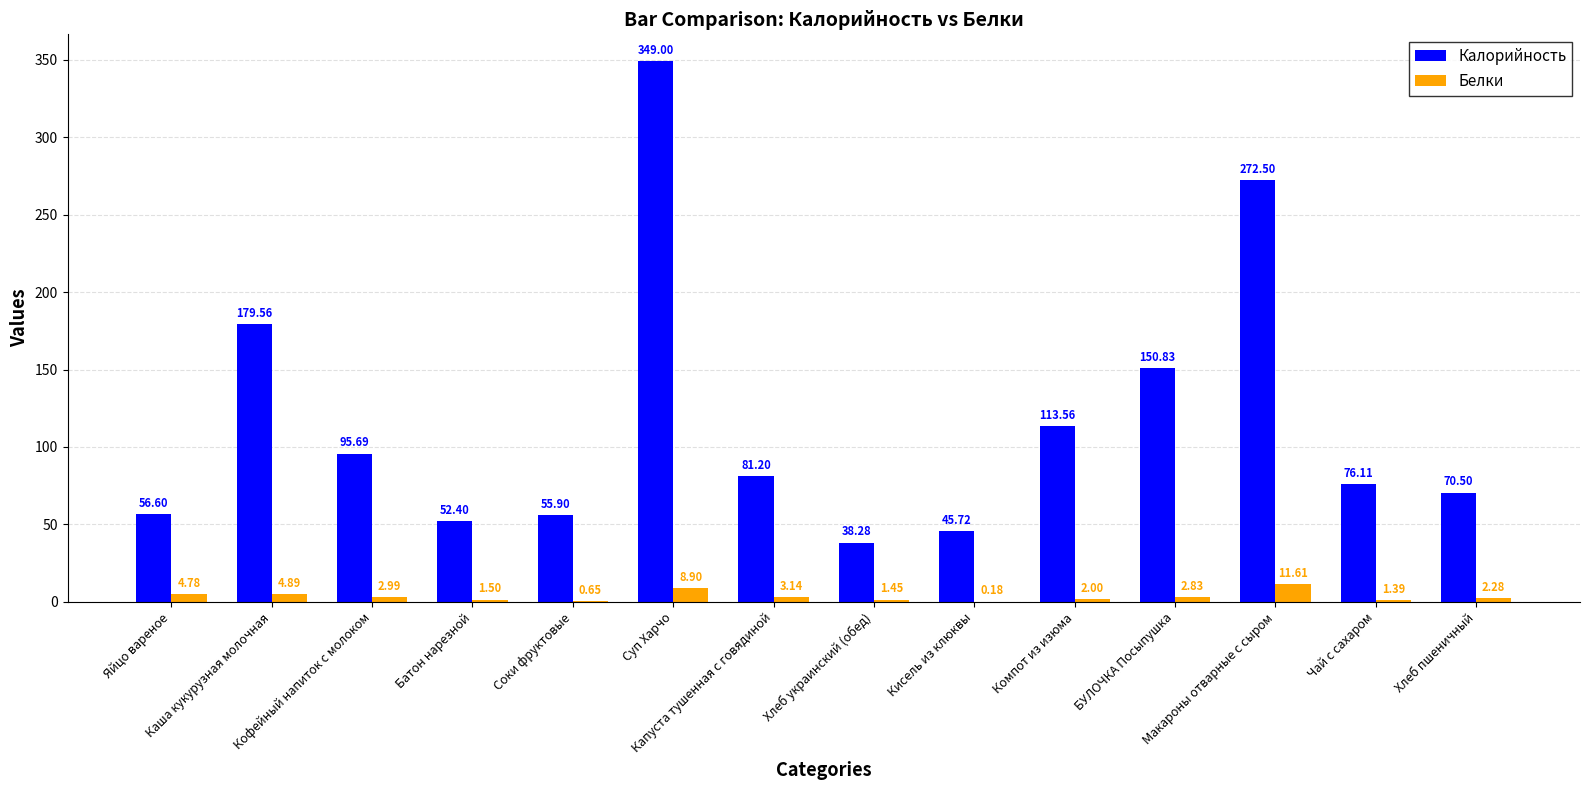

What is the sum of all Калорийность values?

1637.8